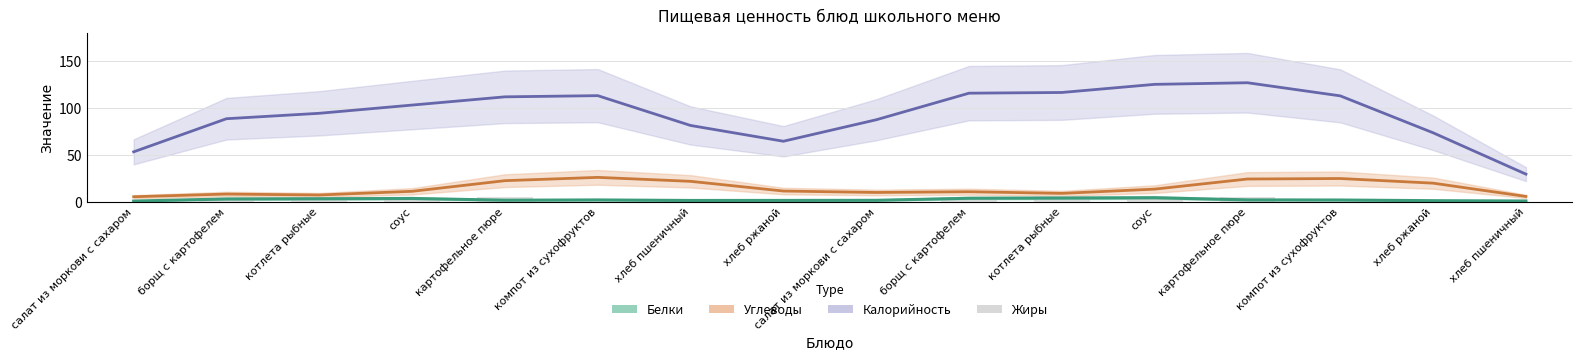

The chart shows a value of 2.6 at соус. True or false?

False